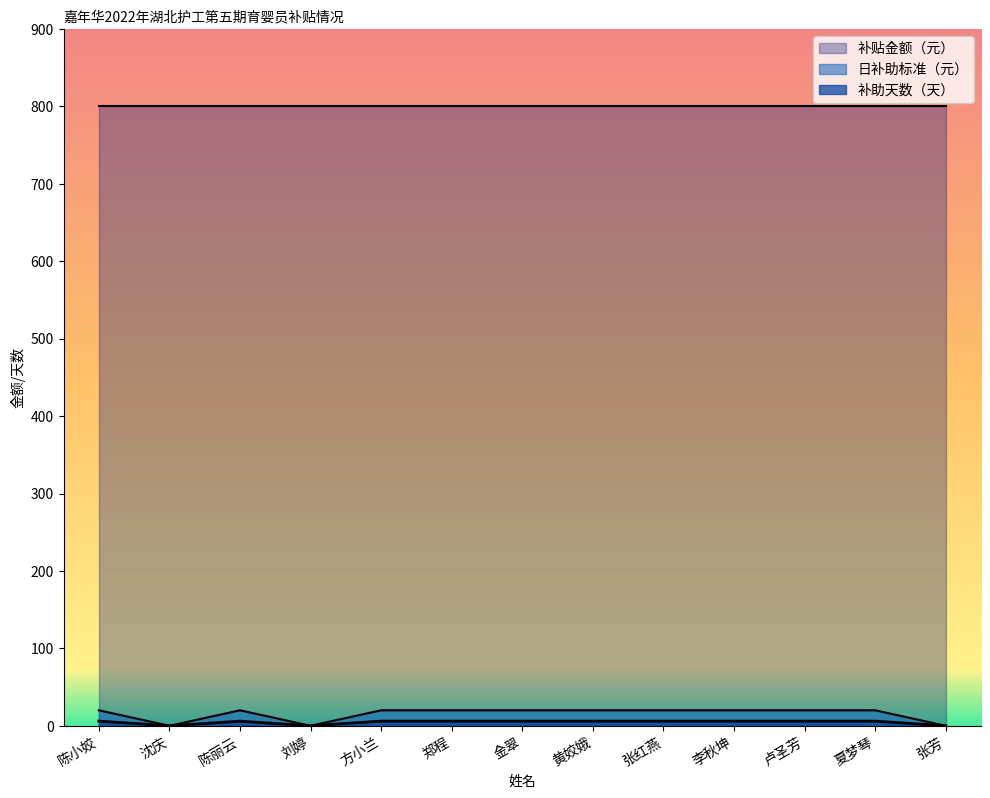

At which label does 日补助标准（元） reach its minimum?

沈庆